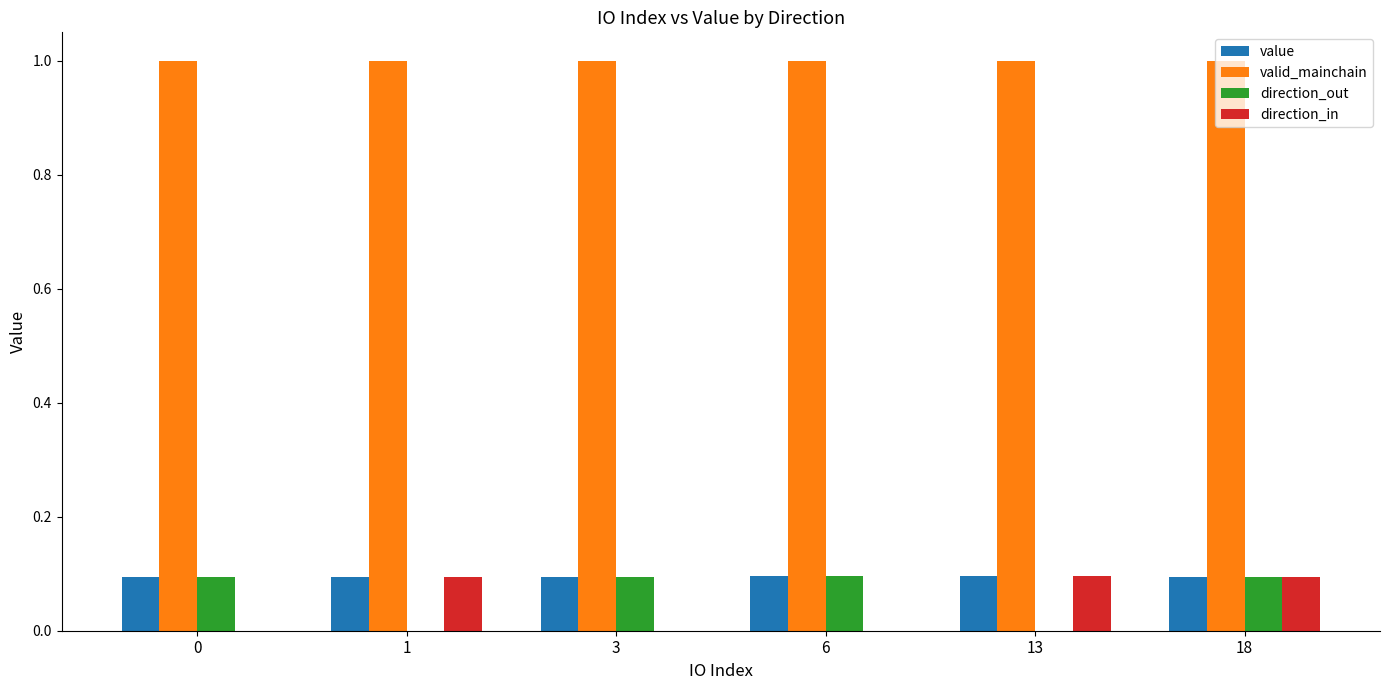

Between 3 and 18, which series saw the biggest shift?

direction_in